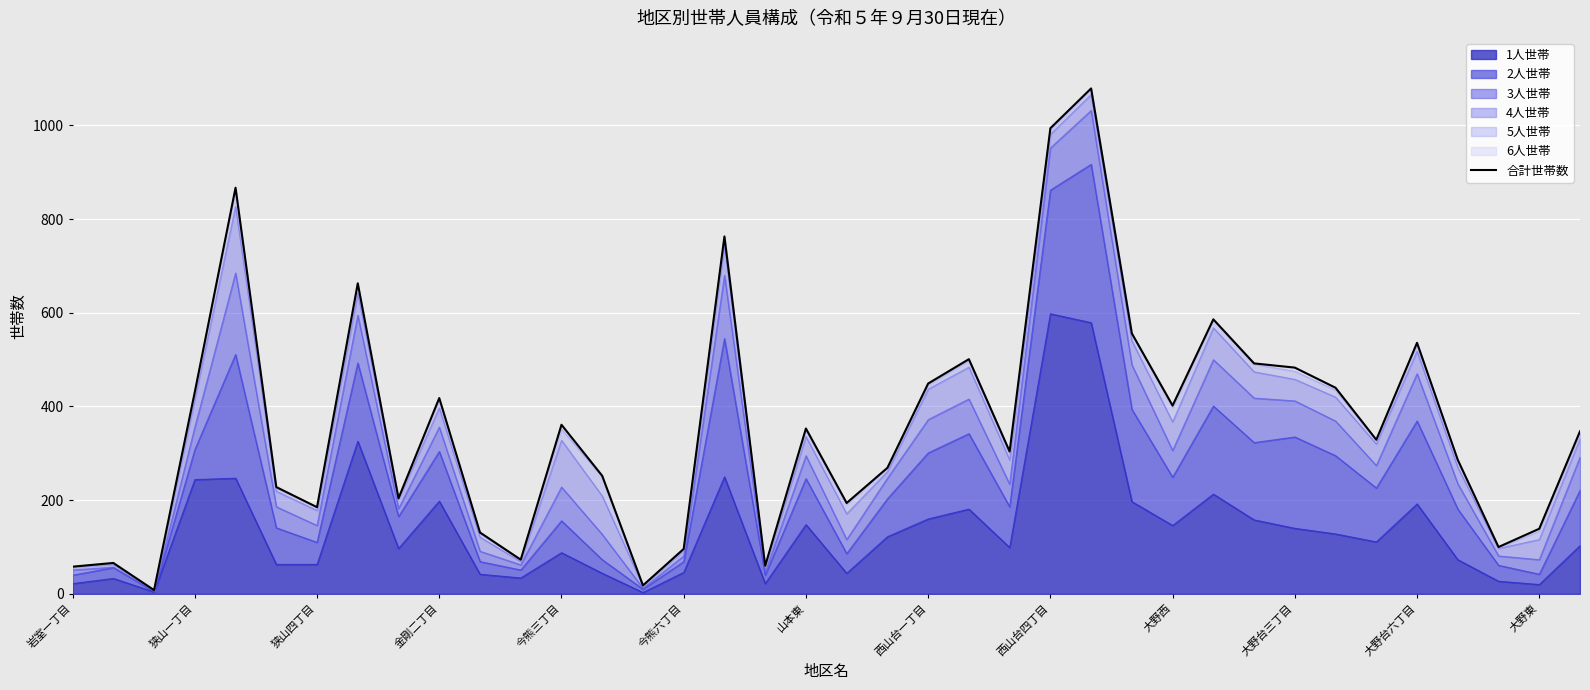

What is the smallest value displayed?

8